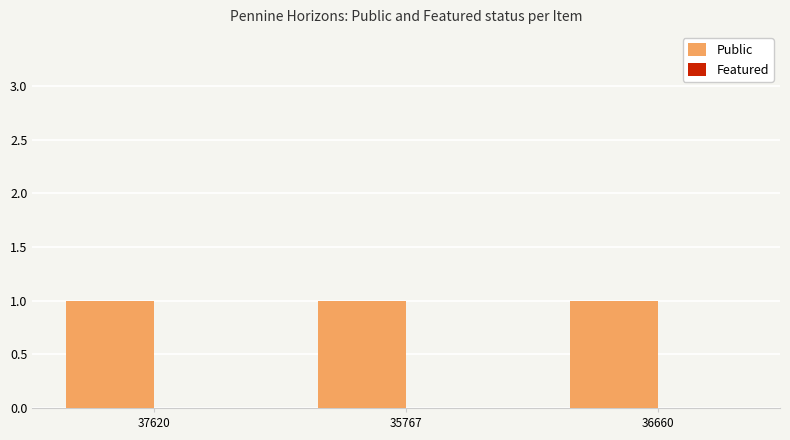

What is the label of the 1st bar from the left?

37620